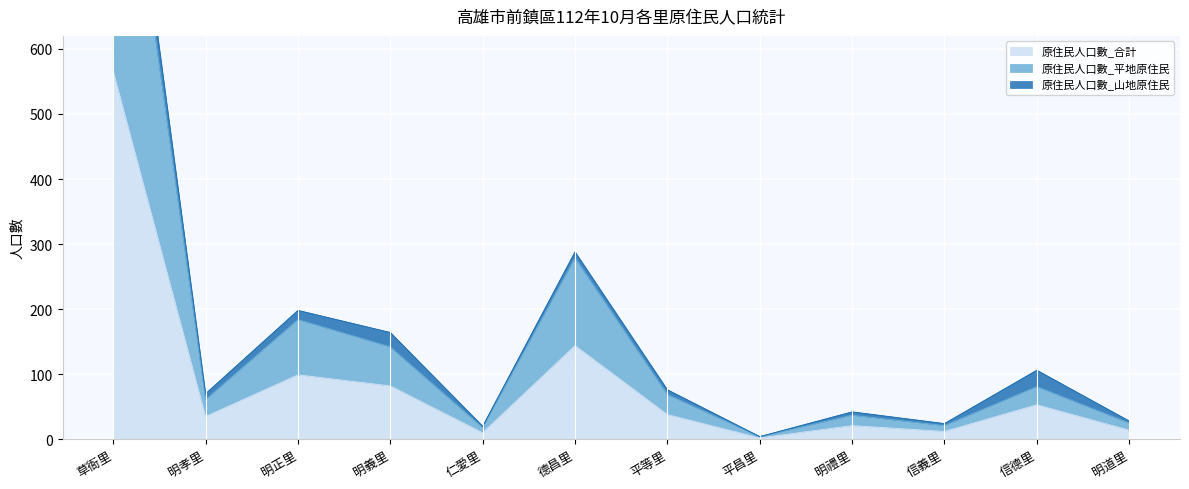

The 原住民人口數_合計 series shows 256 at 德昌里. True or false?

False